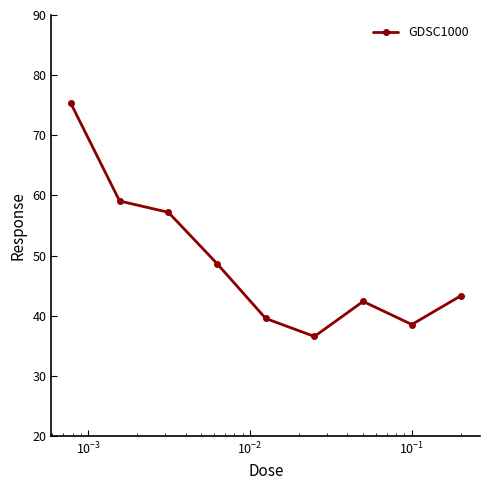

What is the maximum value shown in the chart?

75.3